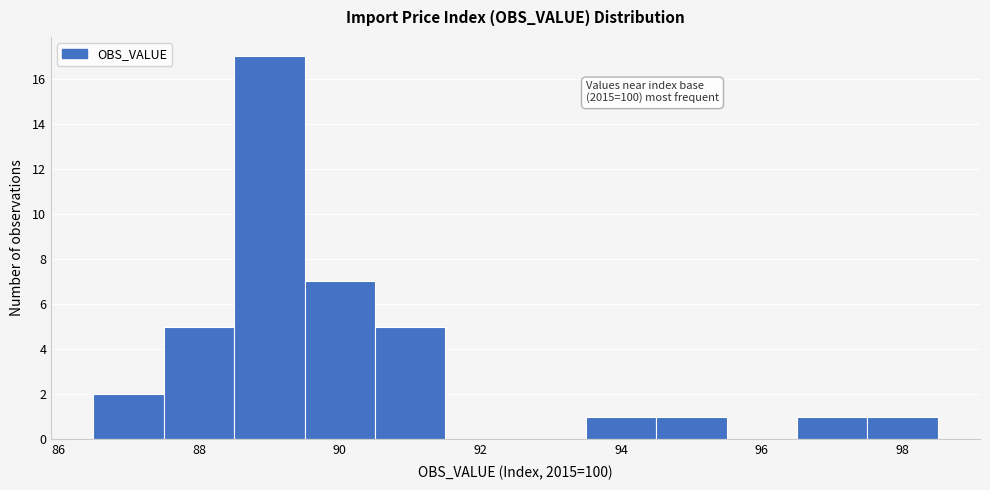

Which range on the x-axis has the tallest bar?

88.5 to 89.5